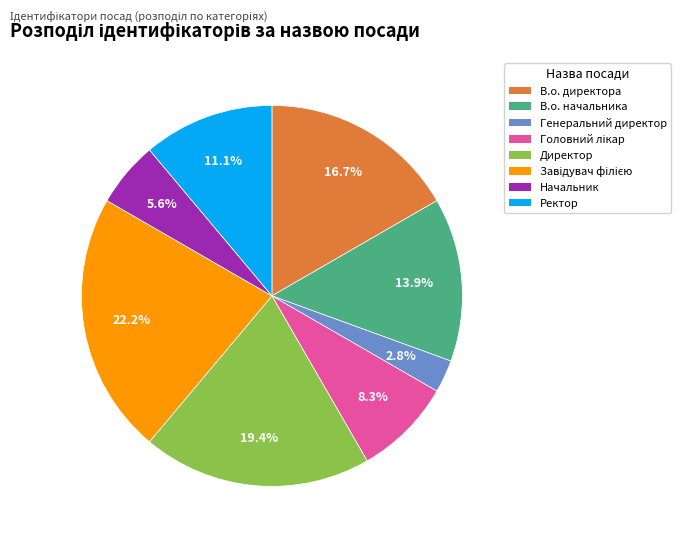

Is Ректор the majority of the pie?

No